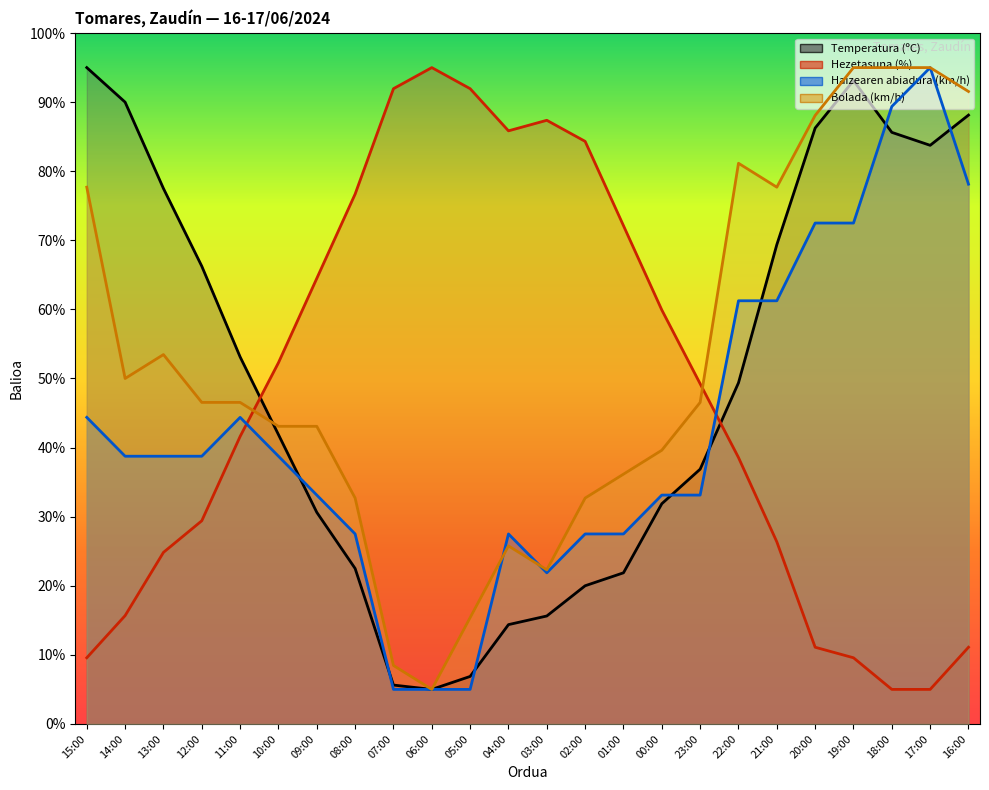

What is the spread (max minus min) of values at 02:00?

64.3